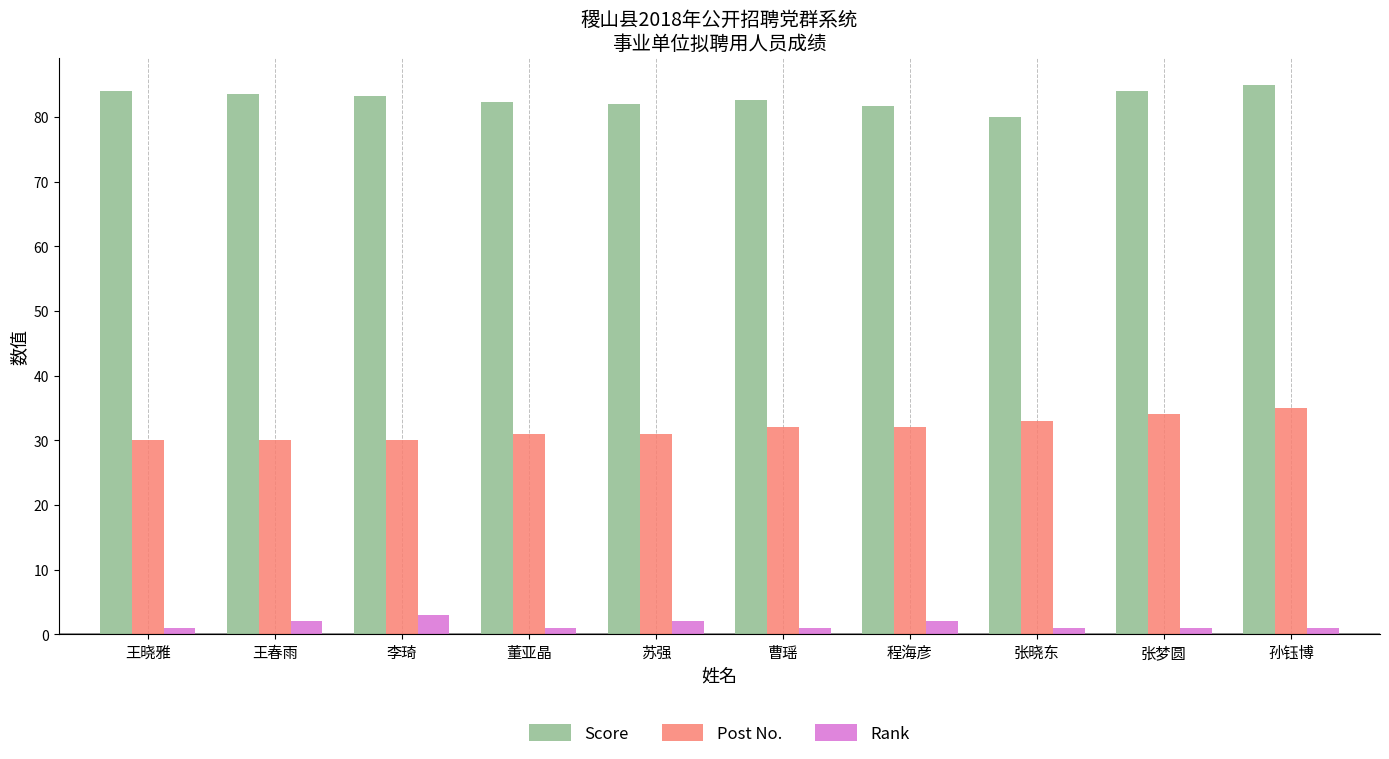

What is the approximate value of Rank at 苏强?

2.0